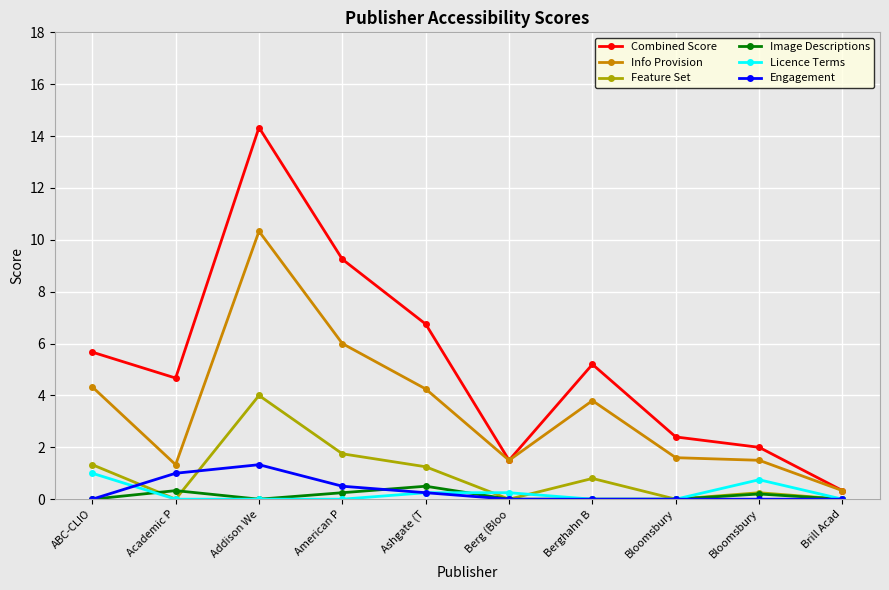

What is the sum of all Info Provision values?

35.0